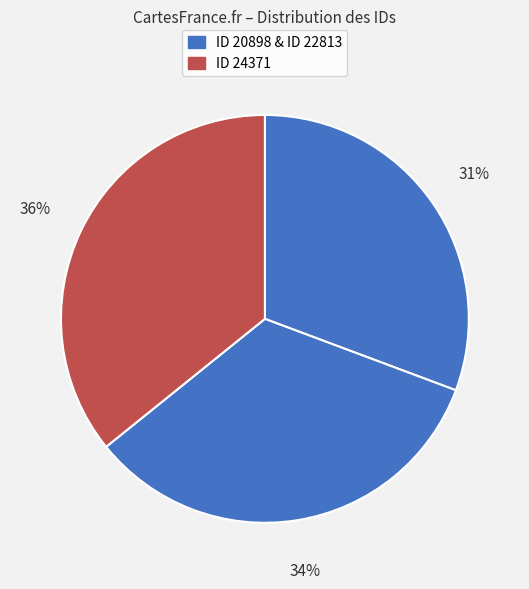

What is the largest slice in the pie chart?

ID 24371